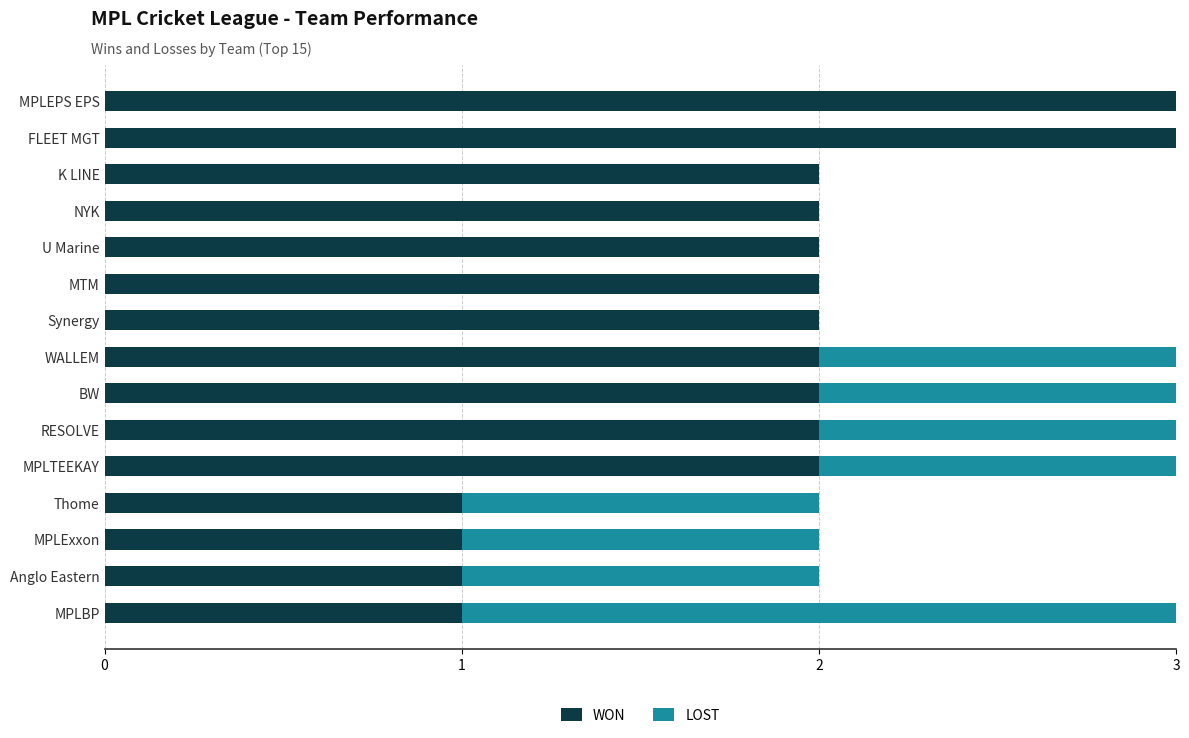

Is it true that WON equals 3 at RESOLVE?

False